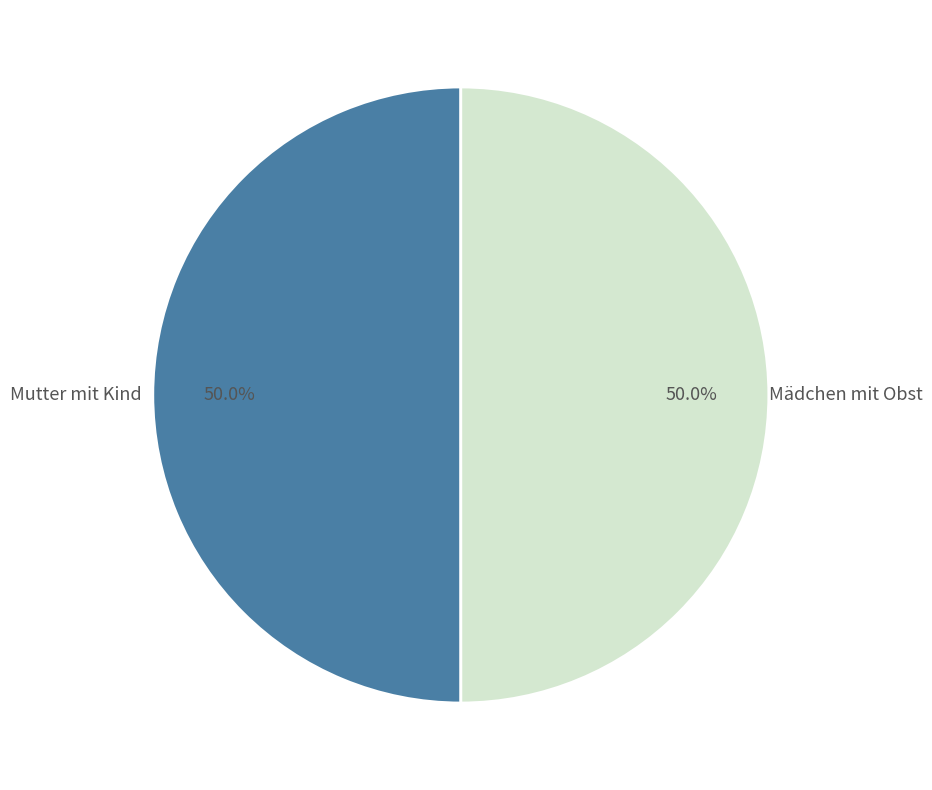

What is the majority slice?

Mutter mit Kind